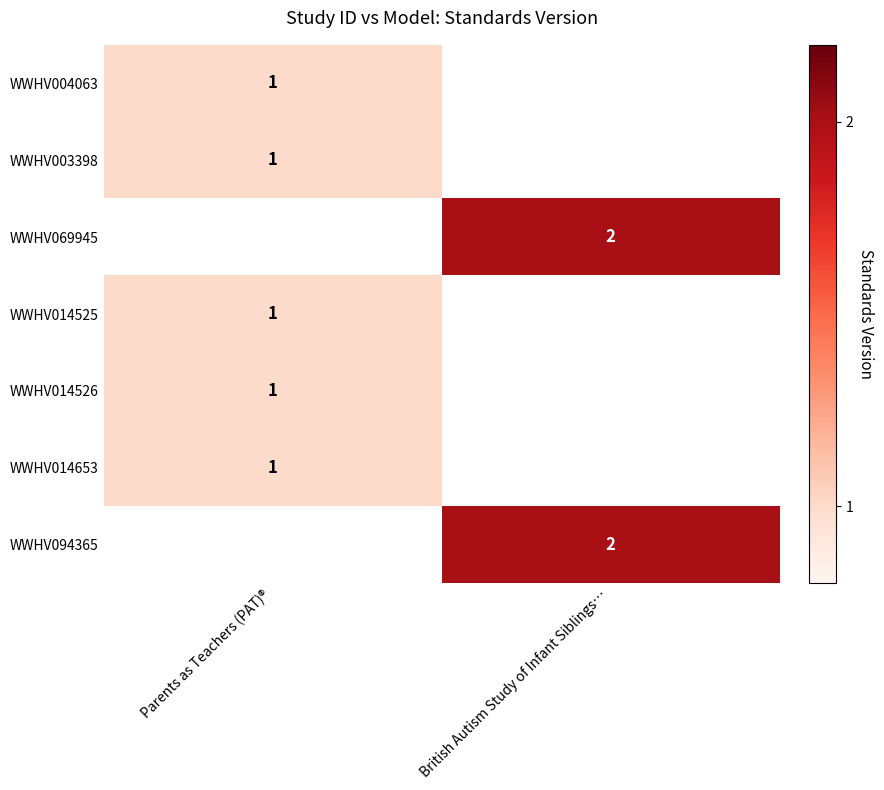

True or false: WWHV094365 has a value of 3 at British Autism Study of Infant Siblings….

False